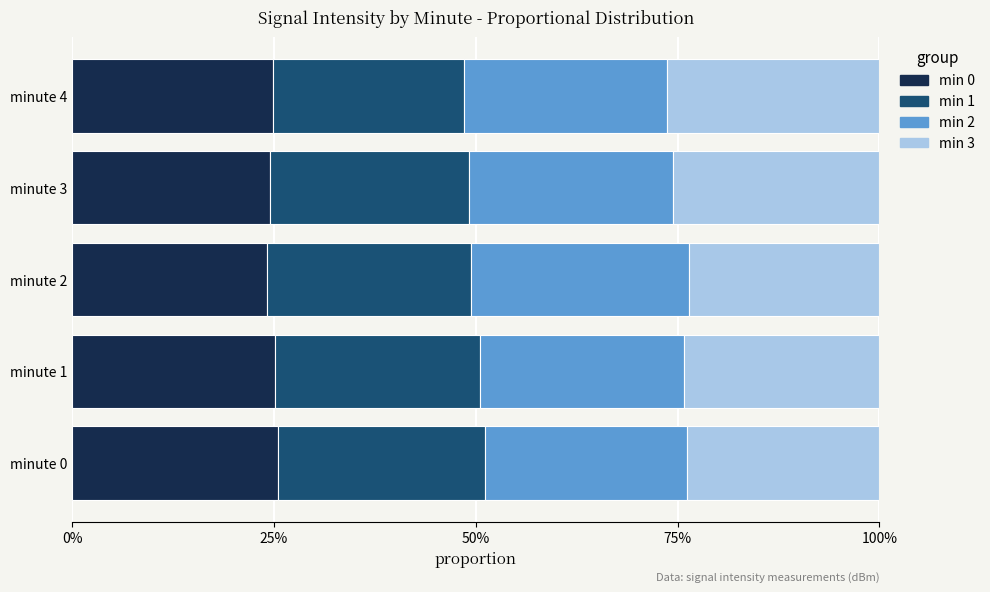

What are all the series names shown in the legend?

min 0, min 1, min 2, min 3